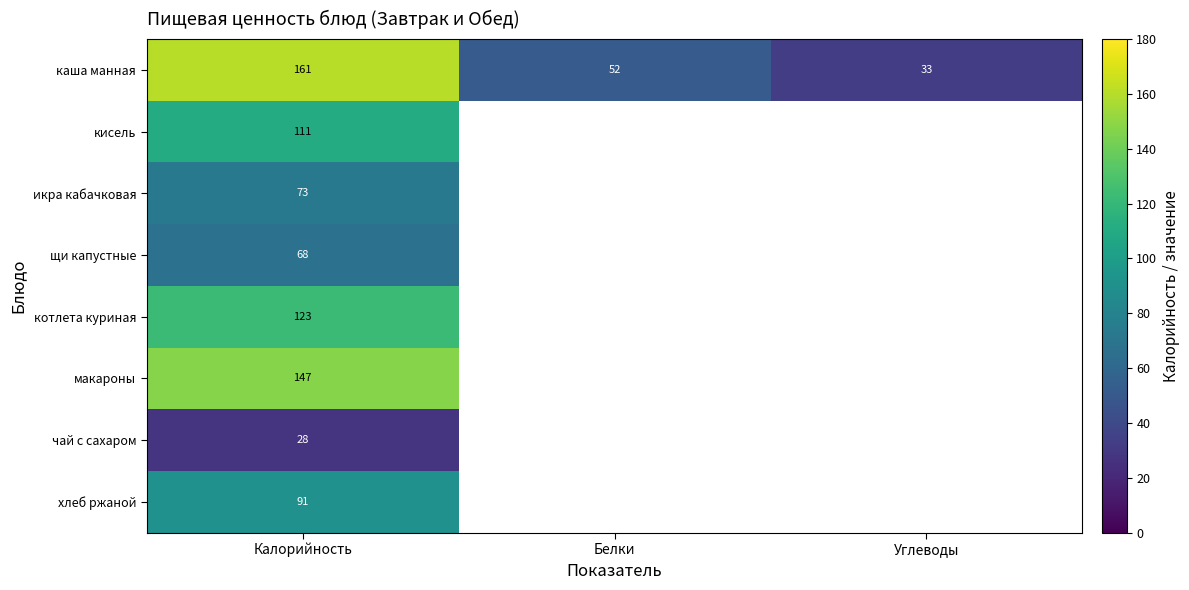

Count the каша манная values in the range 33 to 161.

3